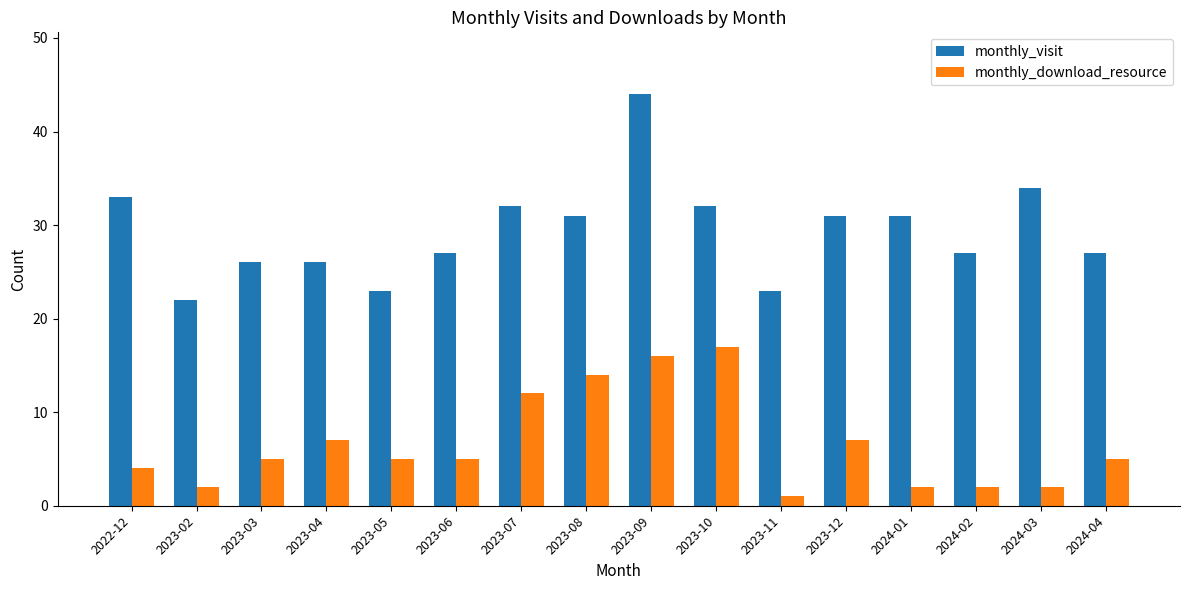

Reading right to left, list all the values displayed in this chart.

monthly_visit: 2024-04=27	2024-03=34	2024-02=27	2024-01=31	2023-12=31	2023-11=23	2023-10=32	2023-09=44	2023-08=31	2023-07=32	2023-06=27	2023-05=23	2023-04=26	2023-03=26	2023-02=22	2022-12=33
monthly_download_resource: 2024-04=5	2024-03=2	2024-02=2	2024-01=2	2023-12=7	2023-11=1	2023-10=17	2023-09=16	2023-08=14	2023-07=12	2023-06=5	2023-05=5	2023-04=7	2023-03=5	2023-02=2	2022-12=4